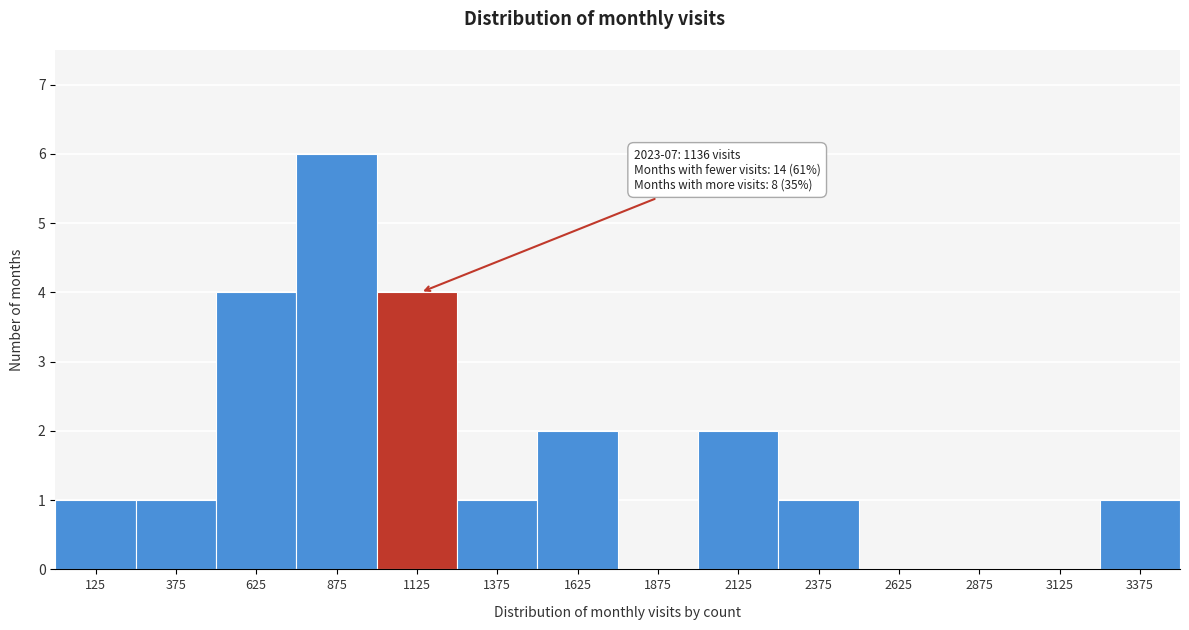

Over which range of the x-axis is the bar tallest?

750 to 1000